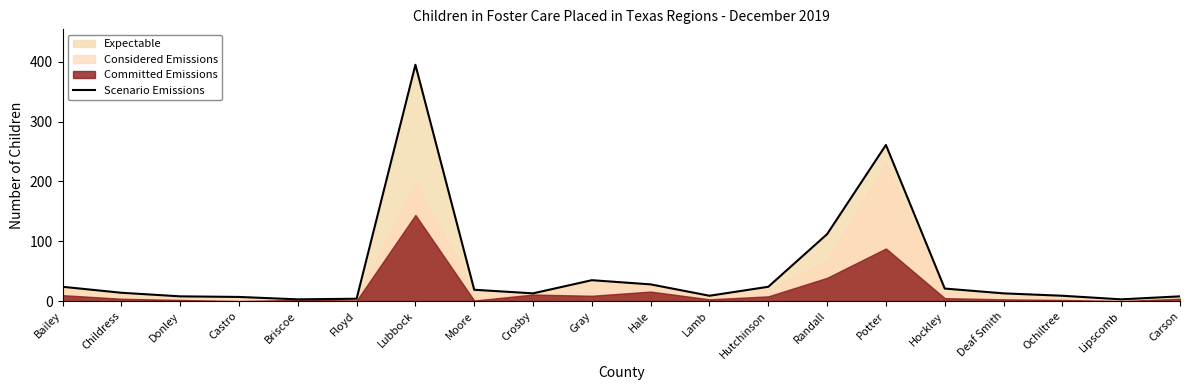

Where is the first local maximum?

Lubbock